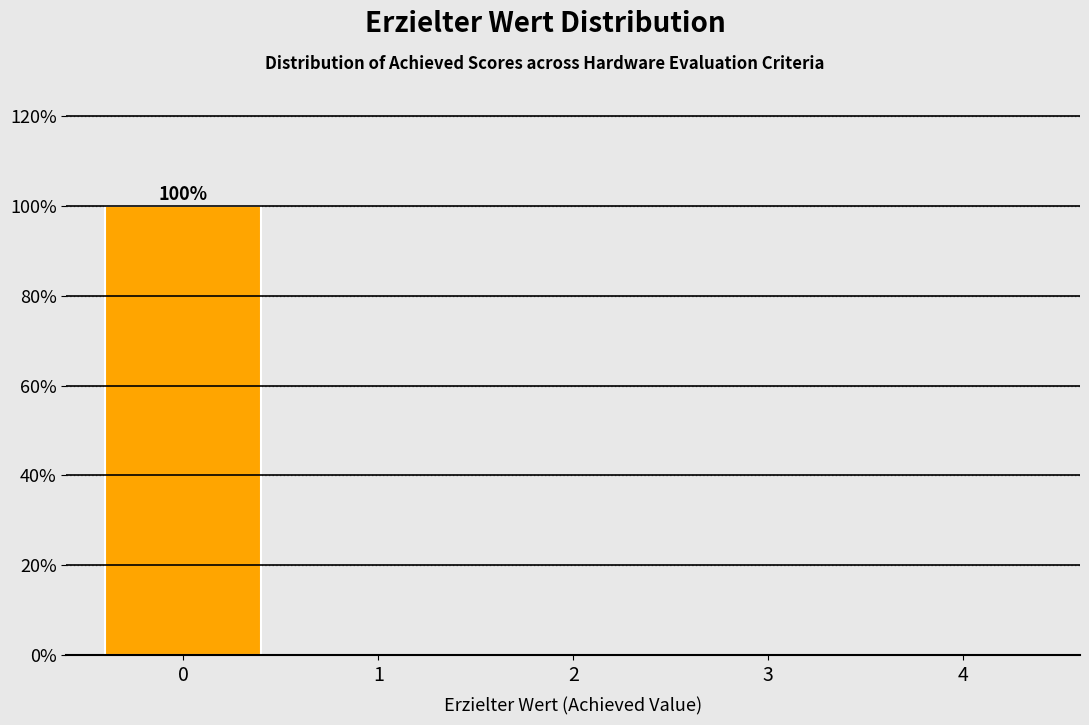

Reading right to left, extract all data points from this chart.

4=0	3=0	2=0	1=0	0=100